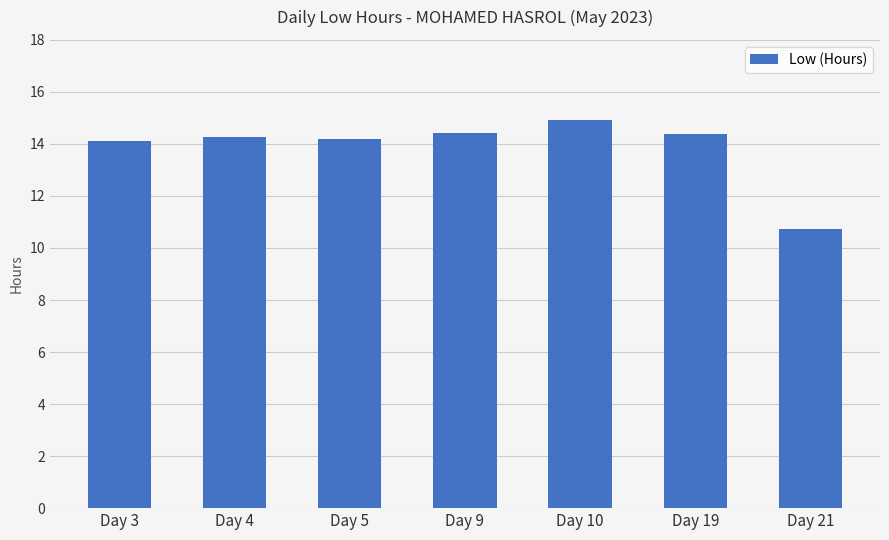

How many bars are there in total?

7